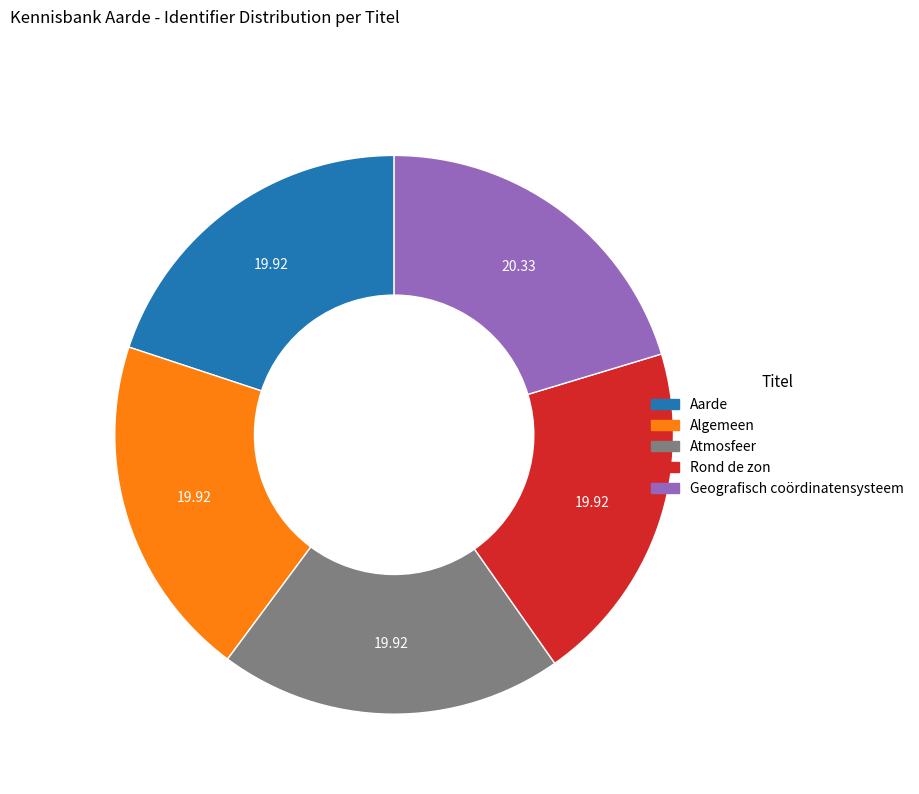

What is the ratio of the value at Rond de zon to the value at Aarde?

1.0